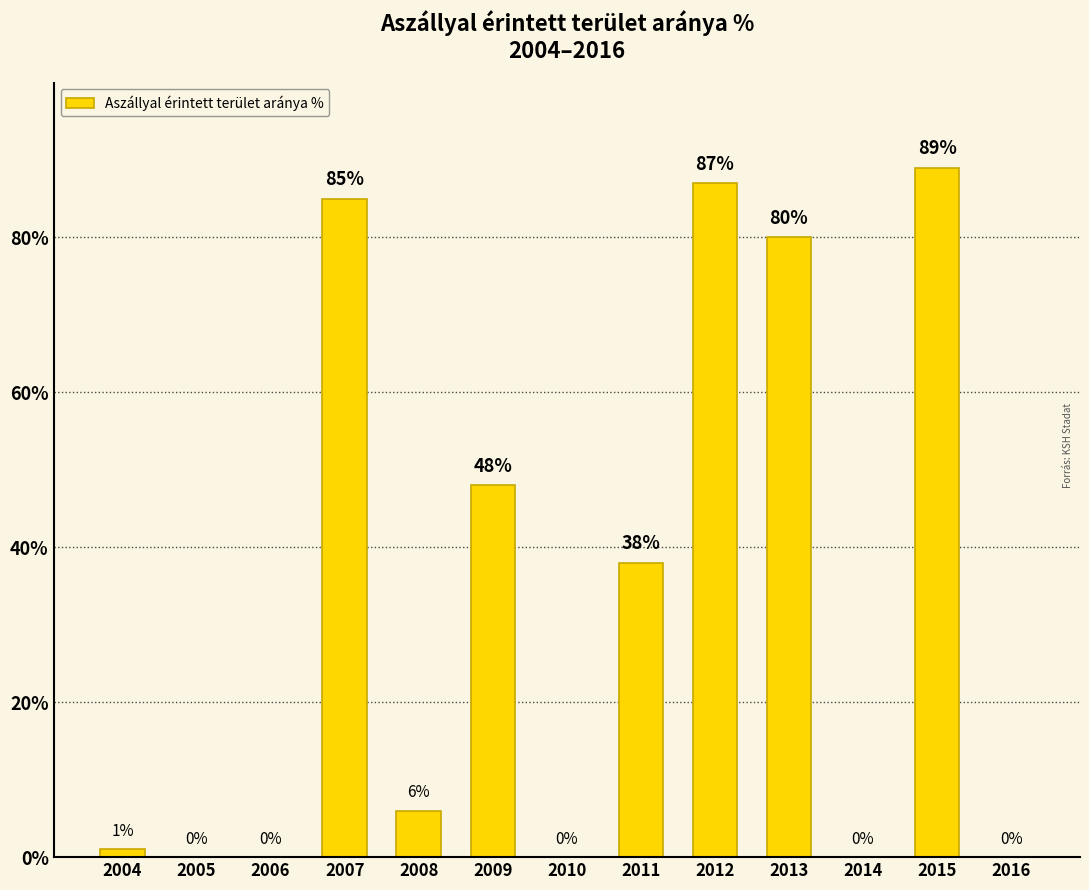

Are the bars grouped side by side (vs. stacked)?

No